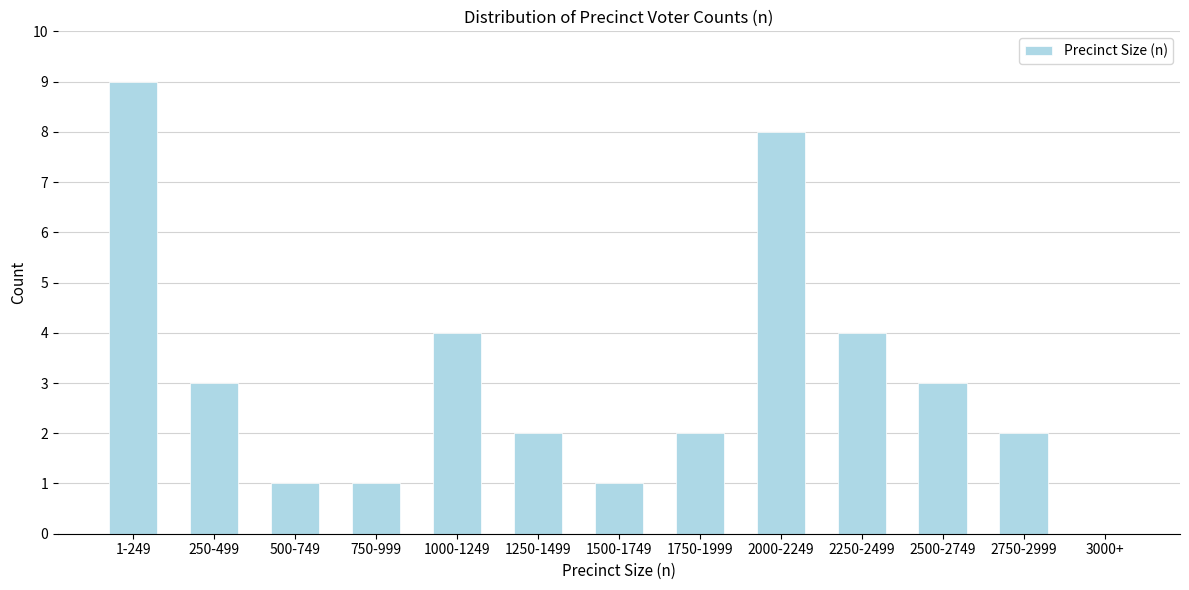

Reading left to right, transcribe all the data shown in this chart.

1-249=9	250-499=3	500-749=1	750-999=1	1000-1249=4	1250-1499=2	1500-1749=1	1750-1999=2	2000-2249=8	2250-2499=4	2500-2749=3	2750-2999=2	3000+=0